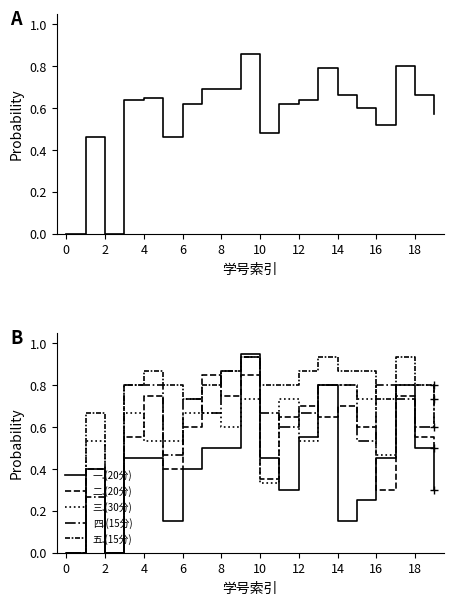

How many intersections are there between 五.(15分) and 四.(15分)?

3